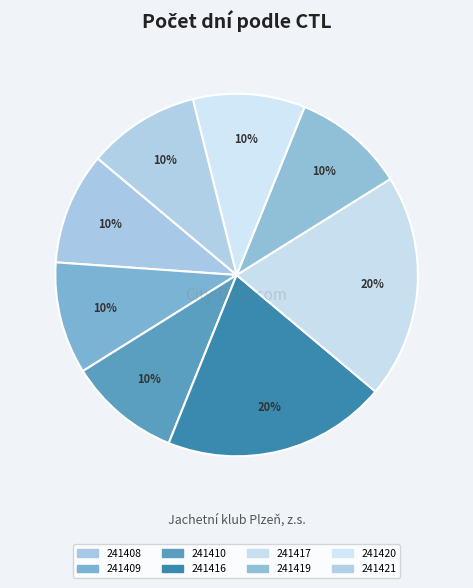

To the nearest percent, what portion does 241419 represent?

10%